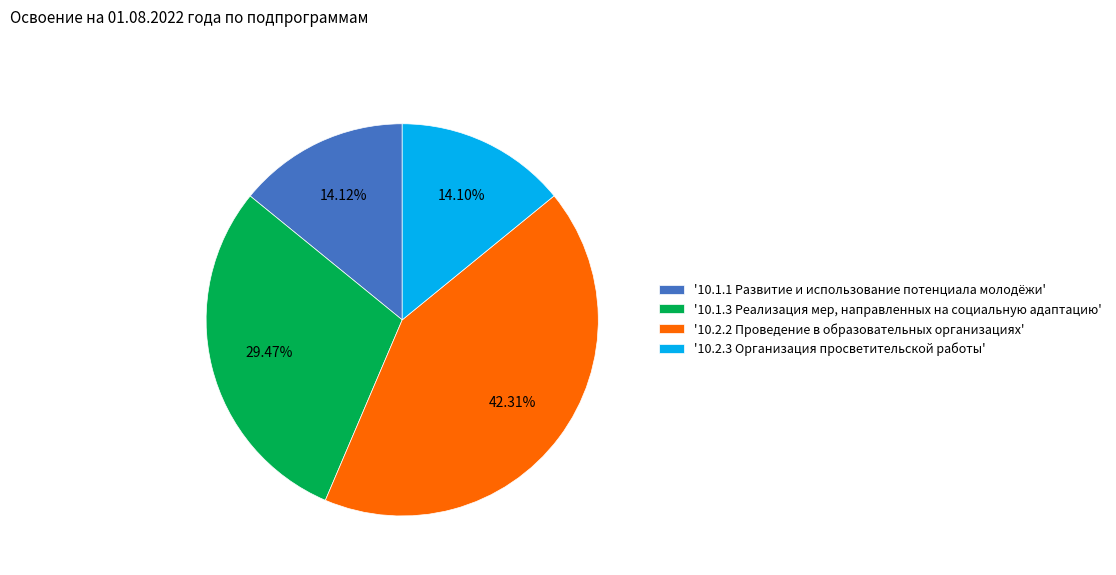

Does '10.2.2 Проведение в образовательных организациях' represent more than half of the total?

No